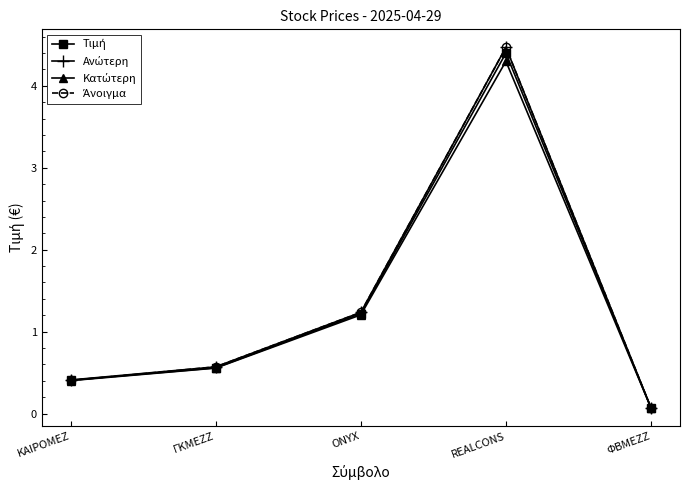

What is the maximum value shown in the chart?

4.5